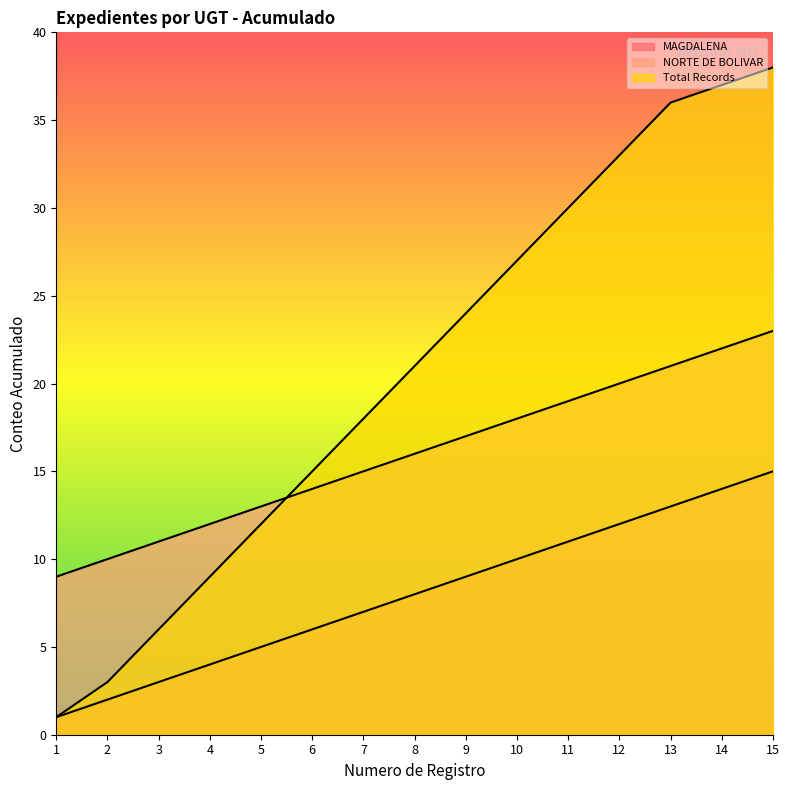

Where does the Total Records series first go above 21?

9